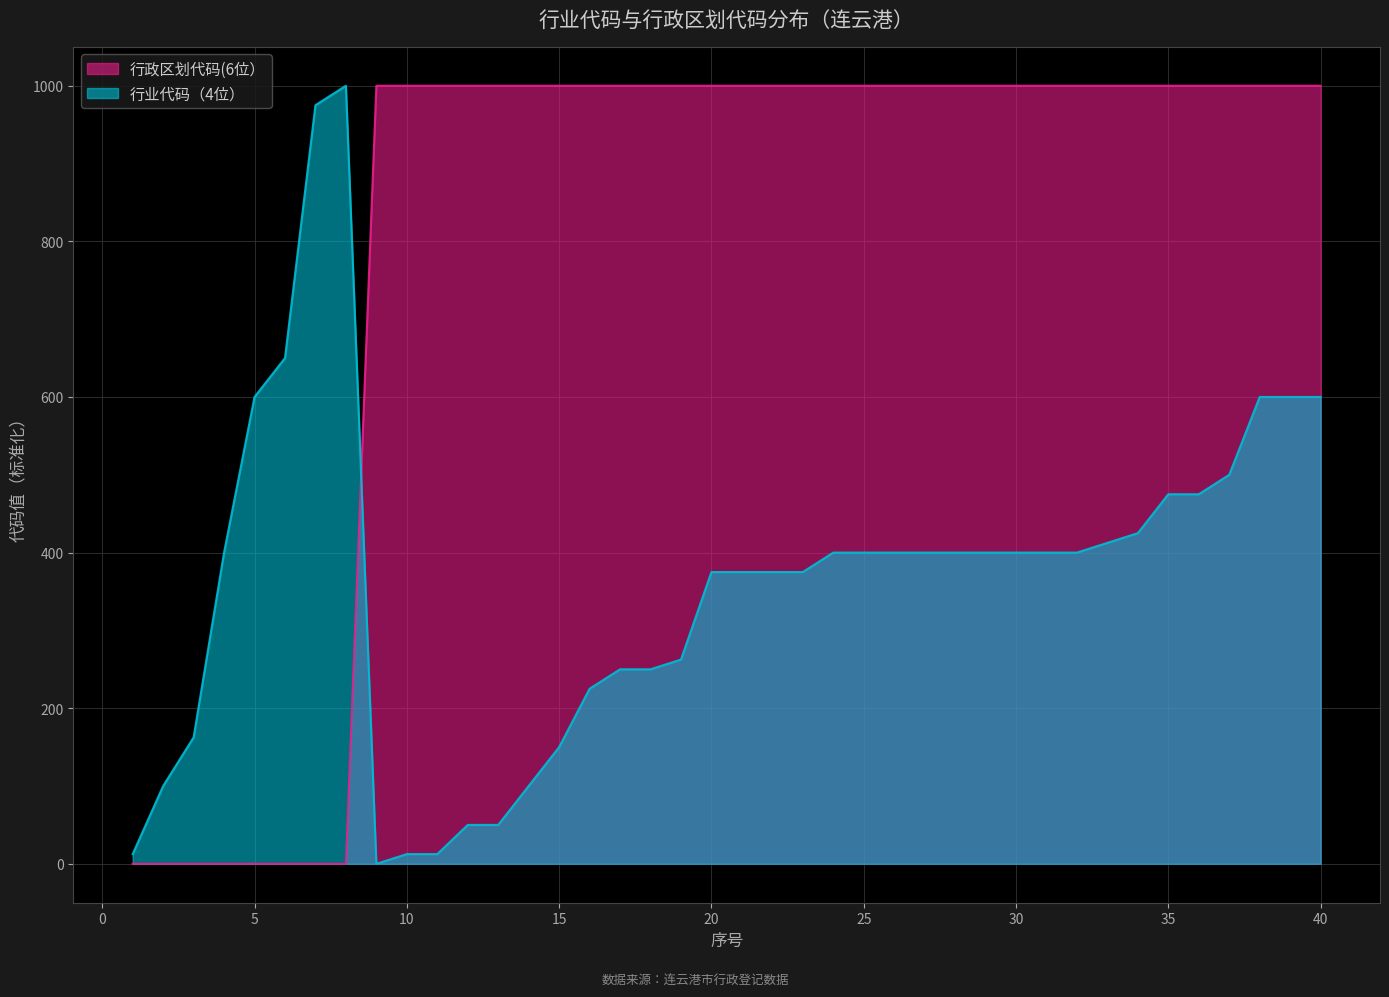

What is the difference between the maximum and minimum values in the 行政区划代码(6位） series?

1000.0